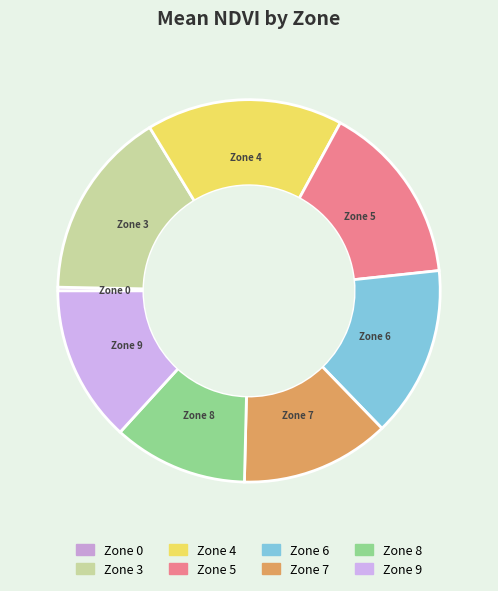

How many segments does this pie chart have?

8